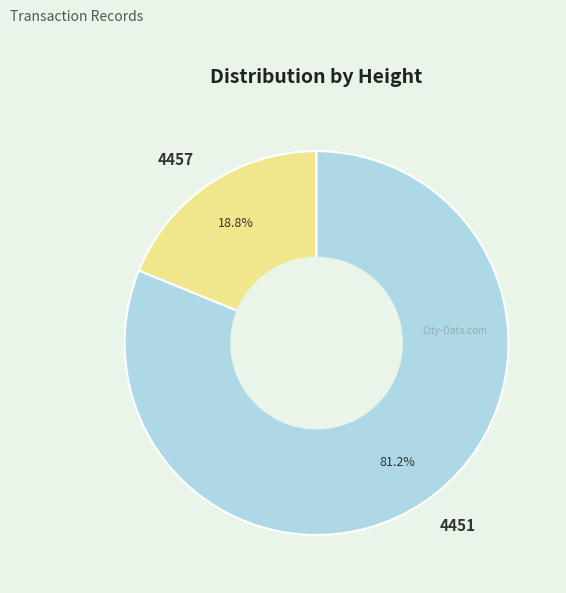

How many slices are in this pie chart?

2